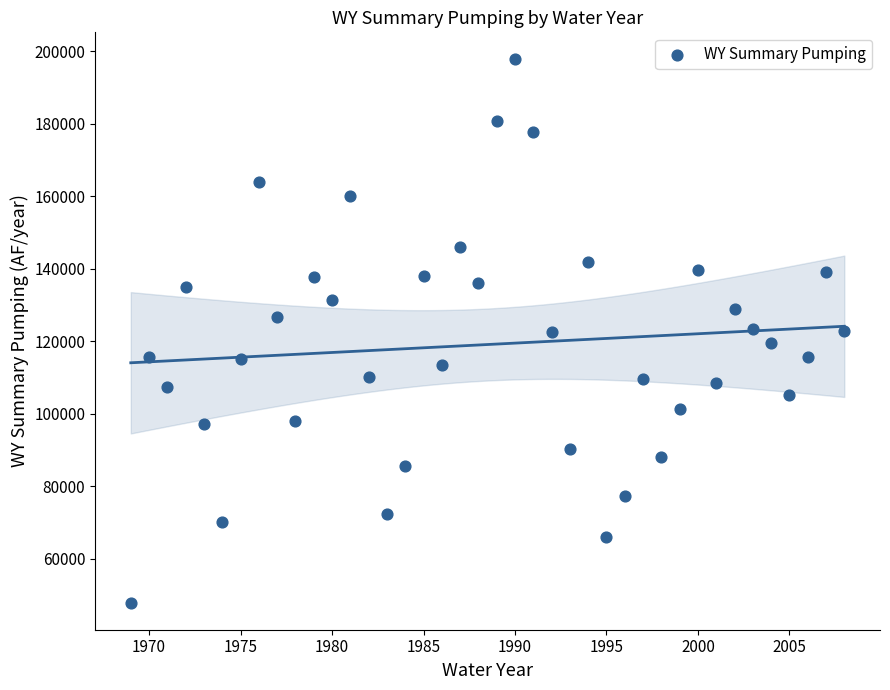

What is the range of Y values (max minus min)?

149792